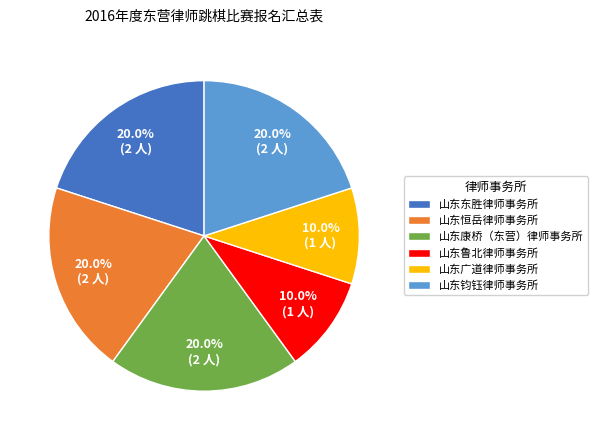

Approximately how many times larger is the value at 山东东胜律师事务所 compared to 山东鲁北律师事务所?

2.0